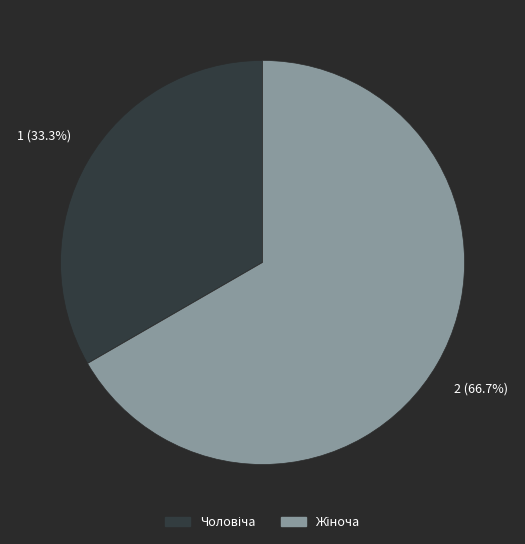

Does any single category account for the majority?

Yes